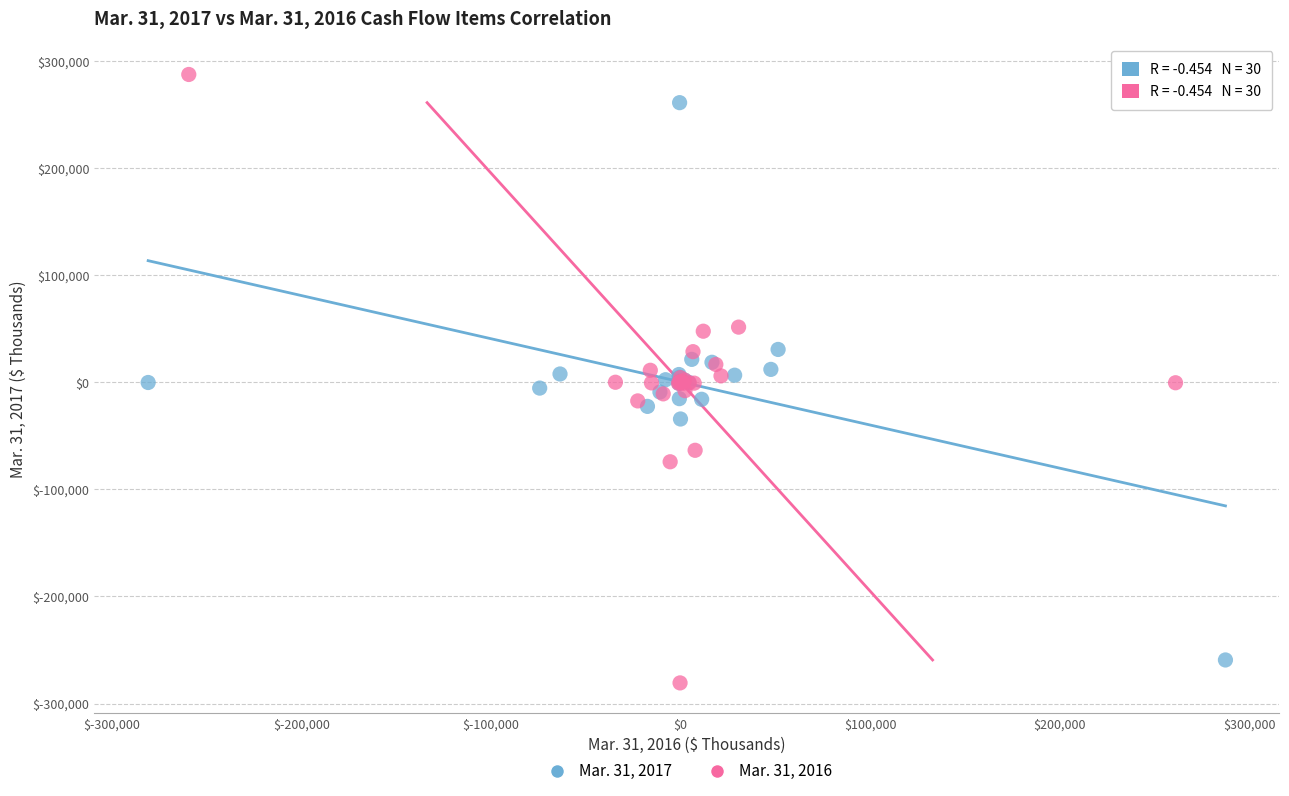

Which series contains the highest Y value?

Mar. 31, 2016